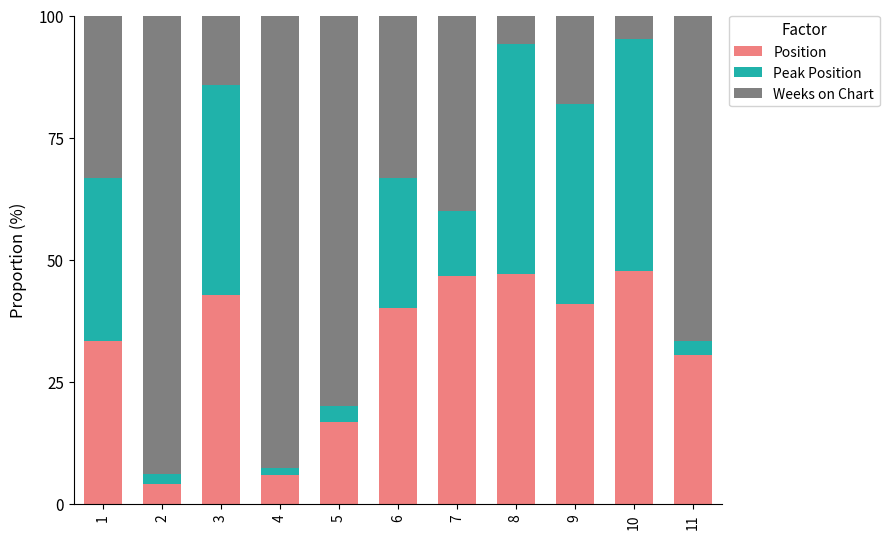

Does the chart contain any negative values?

No